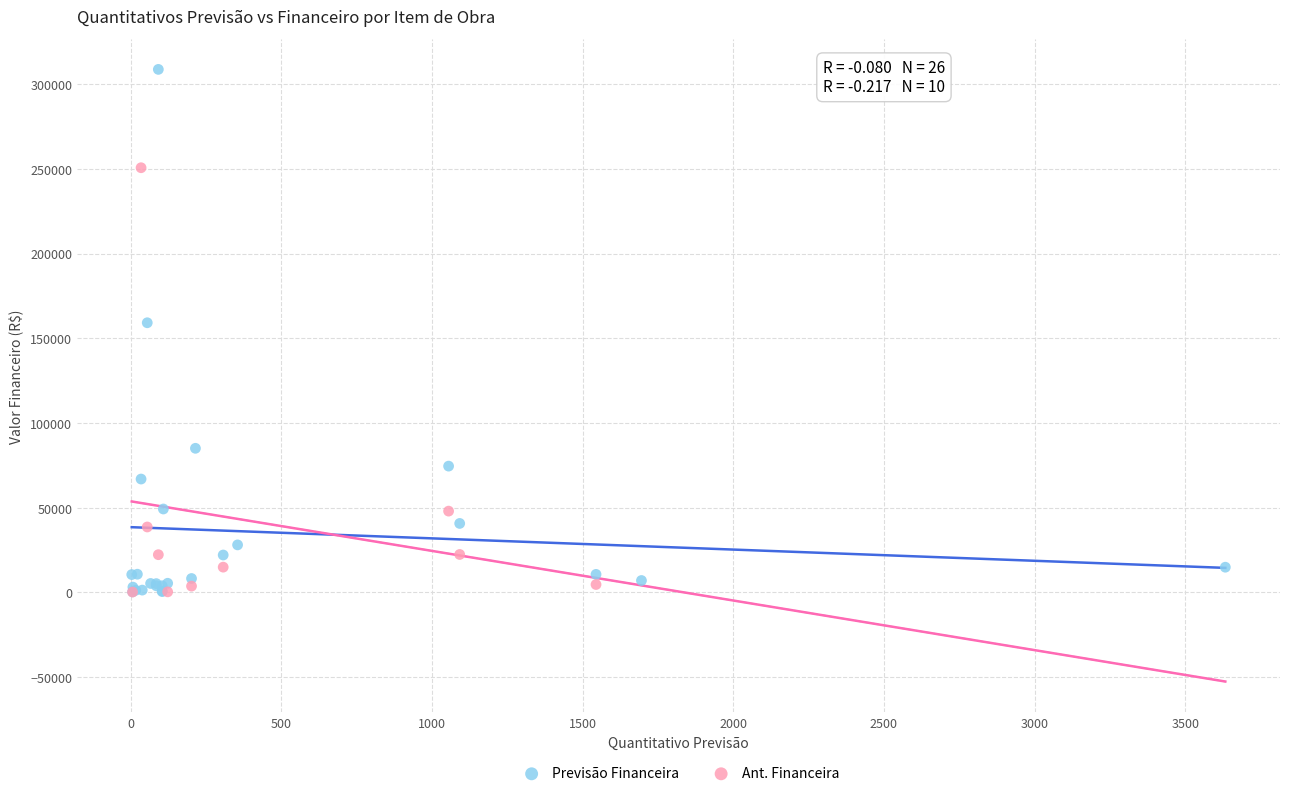

Which series has the largest Y range (max minus min)?

Previsão Financeira